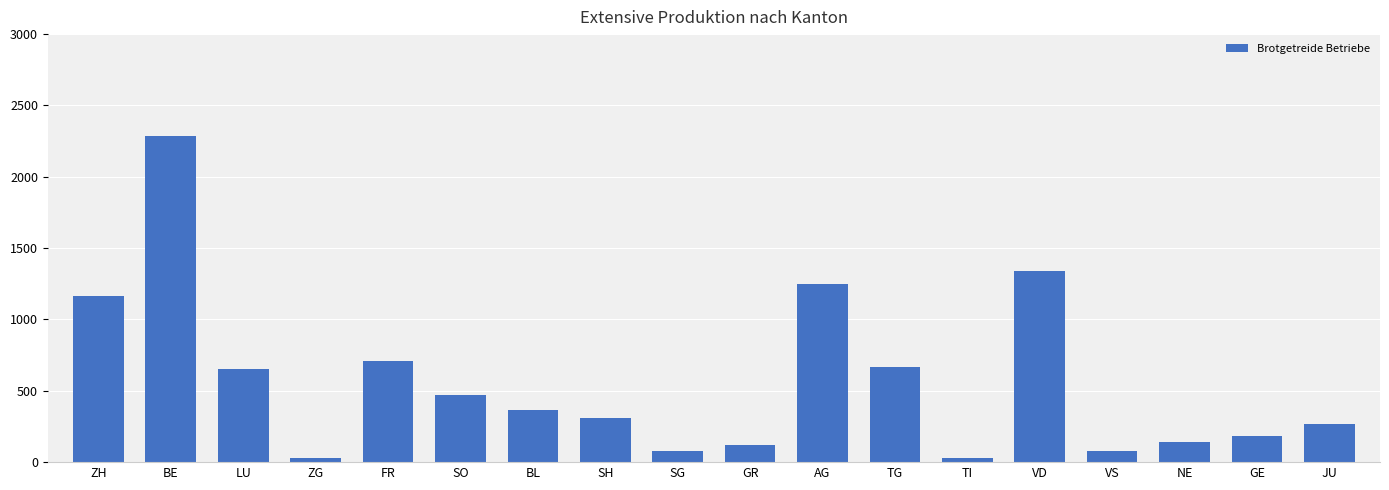

What is the change in value from AG to TG?

-579